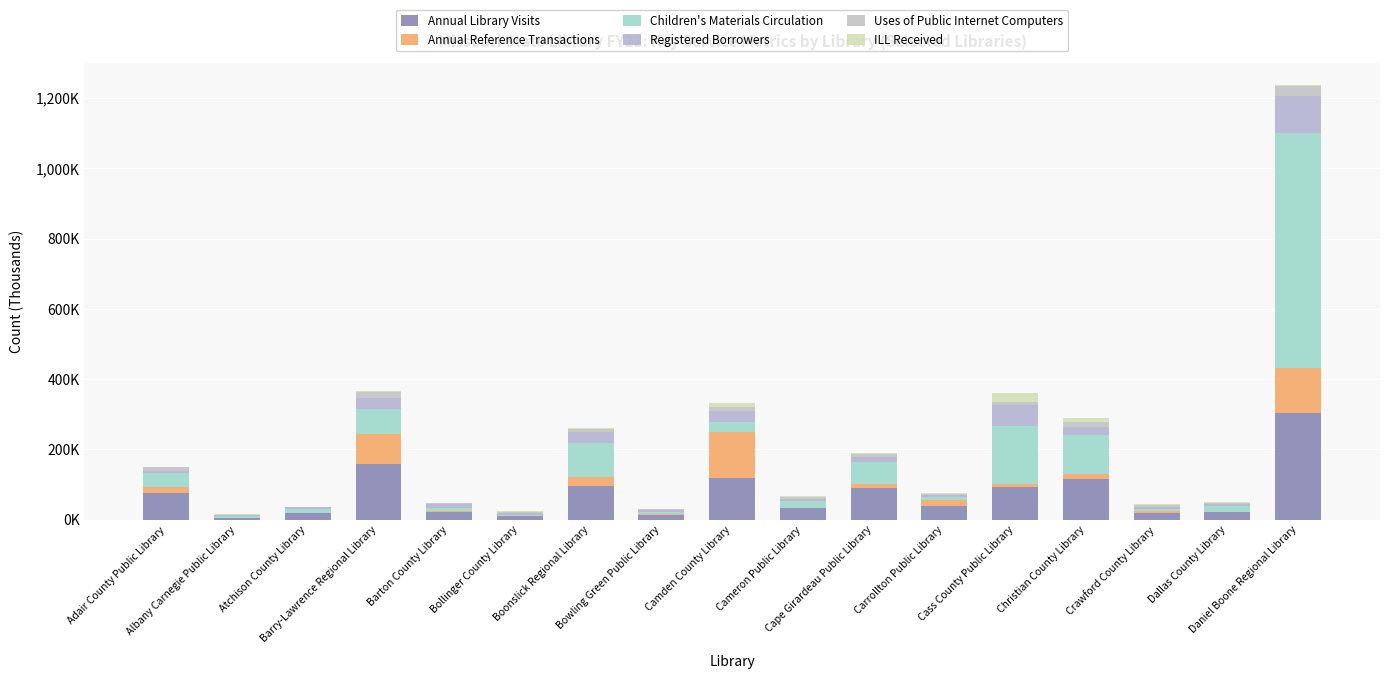

What is the approximate value of Annual Library Visits at Adair County Public Library?

77.0